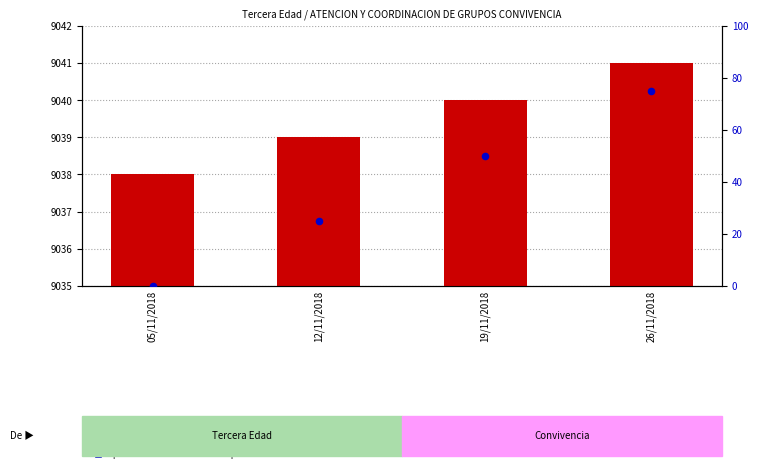

What is the total value across all series at 05/11/2018?

9038